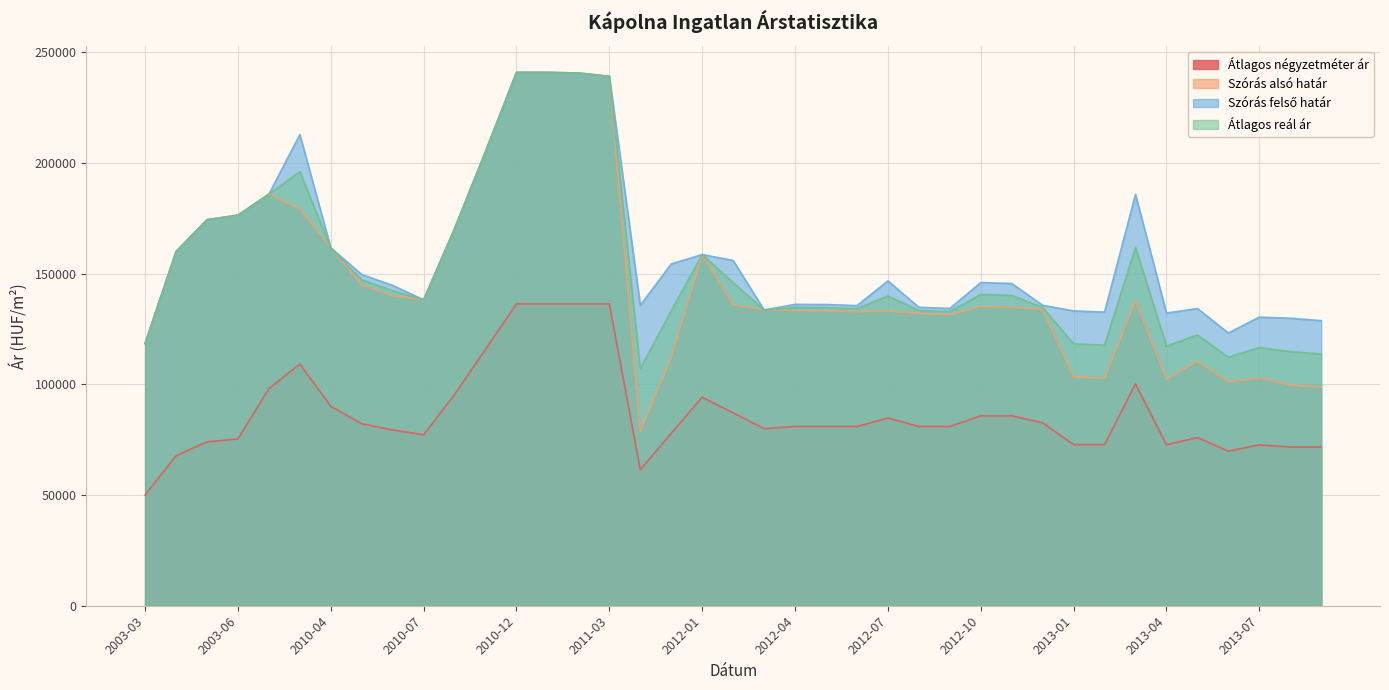

In Szórás alsó határ, how many points are lower than both neighbors (excluding endpoints)?

7